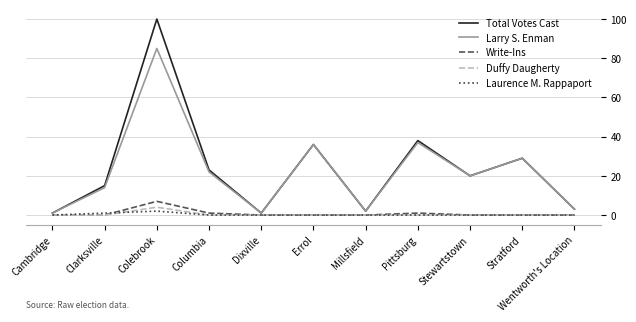

Which series has the largest range (max minus min)?

Total Votes Cast